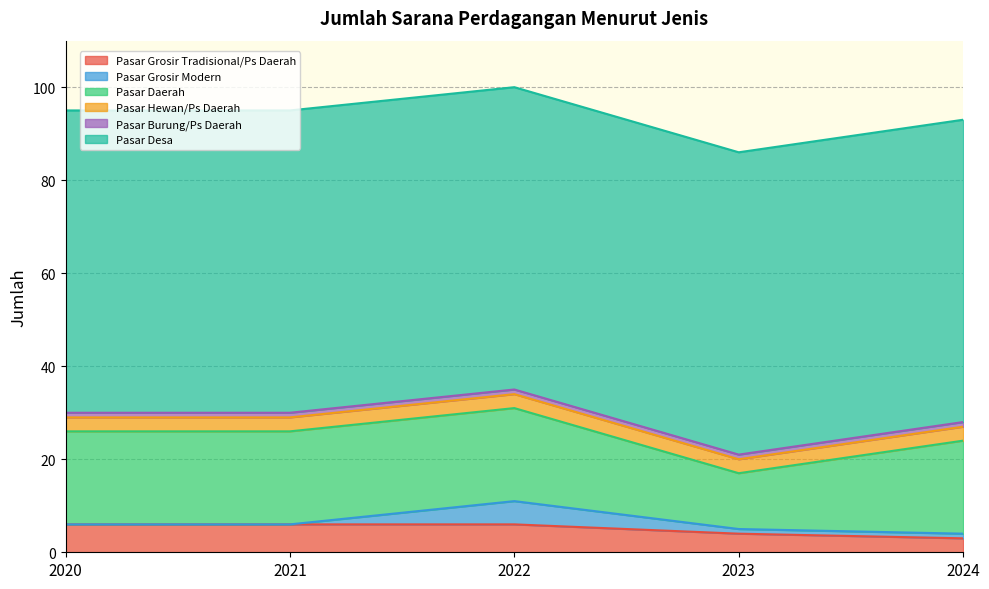

The value of Pasar Grosir Modern at 2021 is 0. True or false?

True